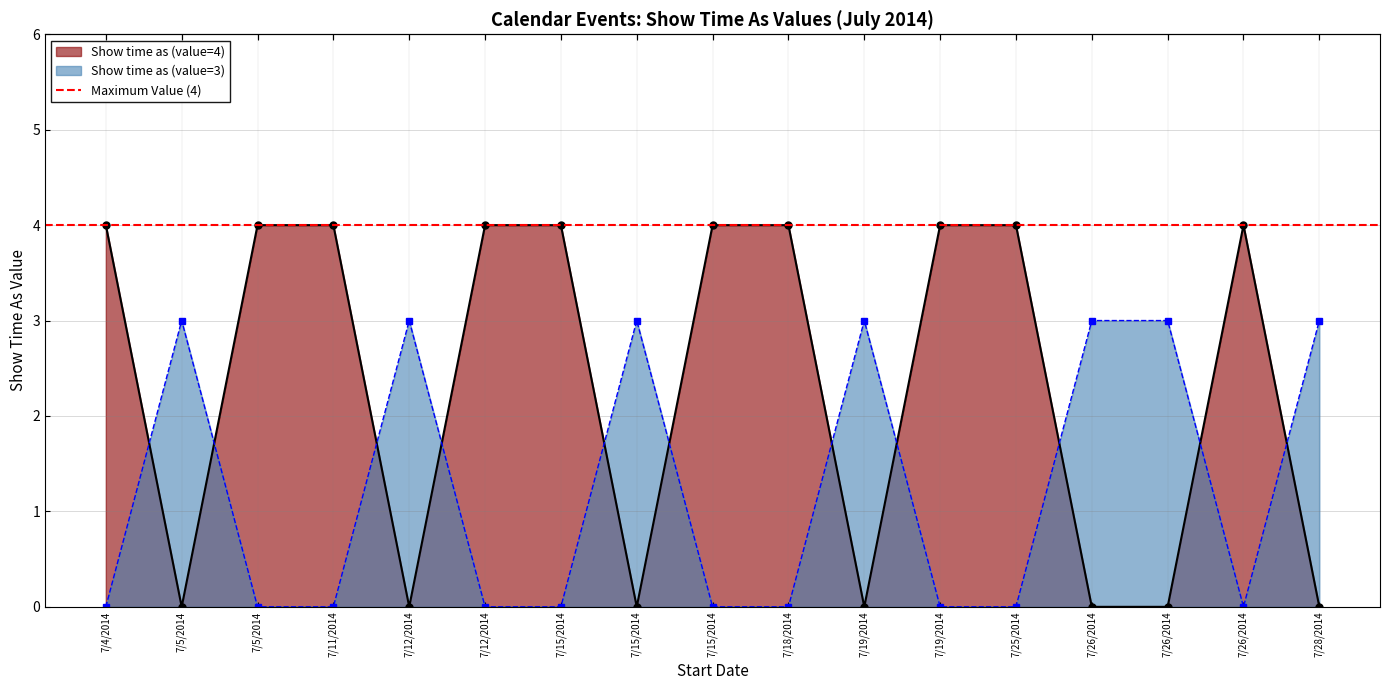

Reading left to right, list all the values displayed in this chart.

Show time as (value=4): 7/4/2014=4	7/5/2014=0	7/5/2014=4	7/11/2014=4	7/12/2014=0	7/12/2014=4	7/15/2014=4	7/15/2014=0	7/15/2014=4	7/18/2014=4	7/19/2014=0	7/19/2014=4	7/25/2014=4	7/26/2014=0	7/26/2014=0	7/26/2014=4	7/28/2014=0
Show time as (value=3): 7/4/2014=0	7/5/2014=3	7/5/2014=0	7/11/2014=0	7/12/2014=3	7/12/2014=0	7/15/2014=0	7/15/2014=3	7/15/2014=0	7/18/2014=0	7/19/2014=3	7/19/2014=0	7/25/2014=0	7/26/2014=3	7/26/2014=3	7/26/2014=0	7/28/2014=3